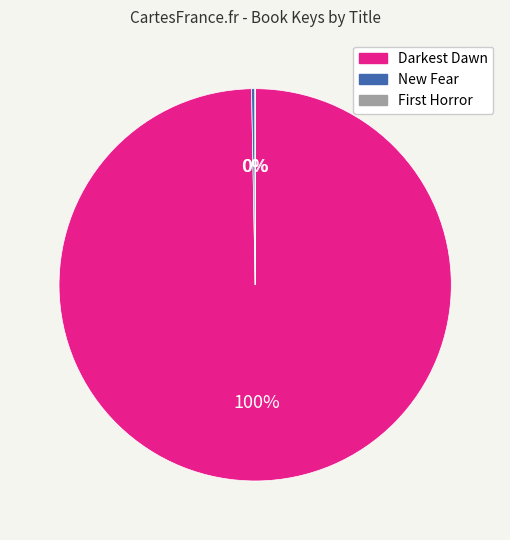

To the nearest percent, what percentage of the pie is Darkest Dawn?

100%